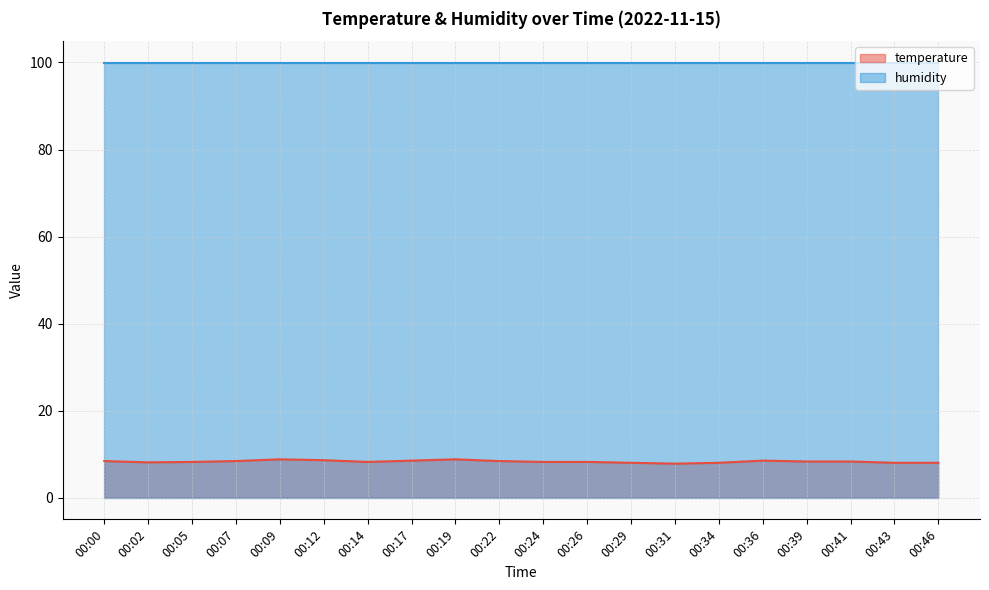

What is the minimum value shown in the chart?

7.8